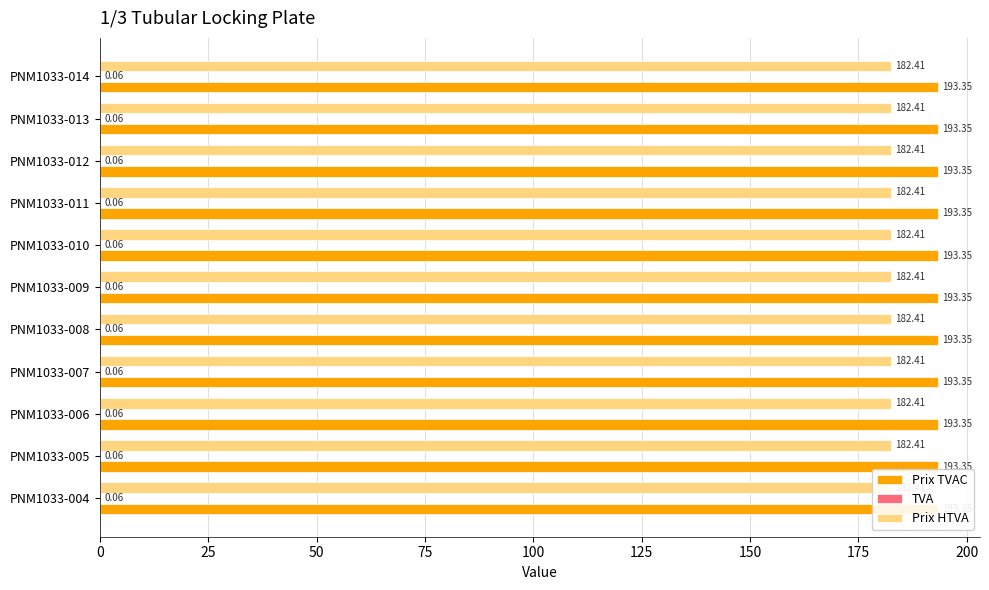

How many bars are there in total?

33